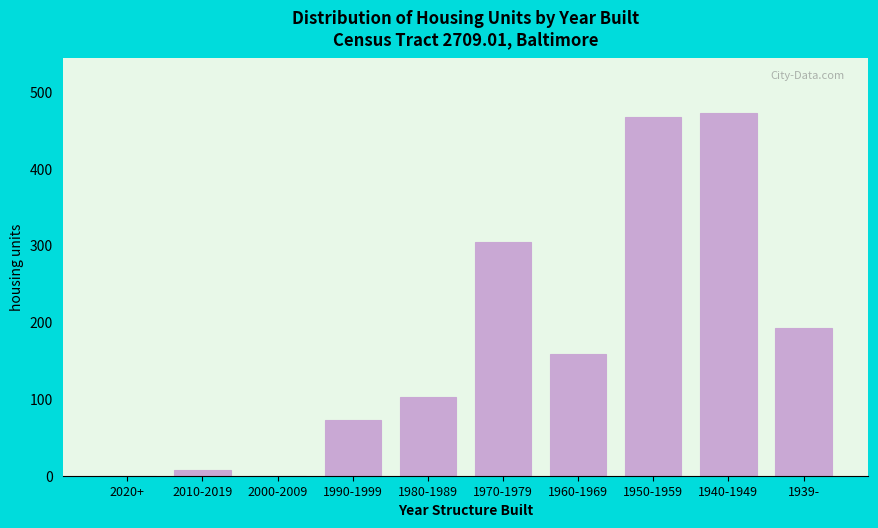

Reading left to right, what are all the values shown in this chart?

2020+=0	2010-2019=8	2000-2009=0	1990-1999=72	1980-1989=103	1970-1979=305	1960-1969=158	1950-1959=468	1940-1949=473	1939-=193